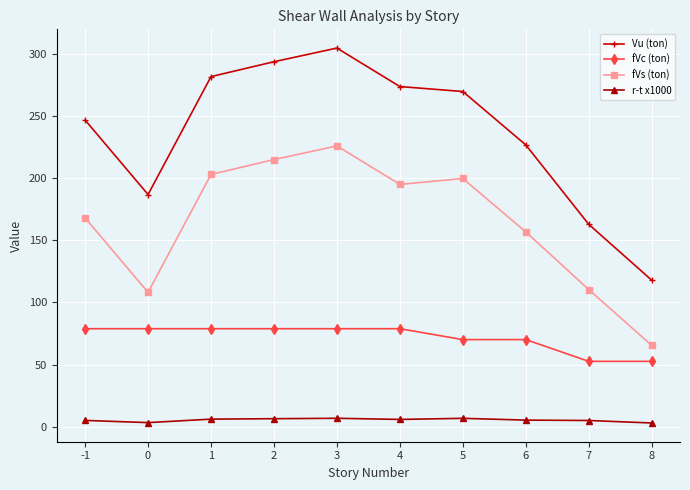

Which series has the widest spread of values?

Vu (ton)